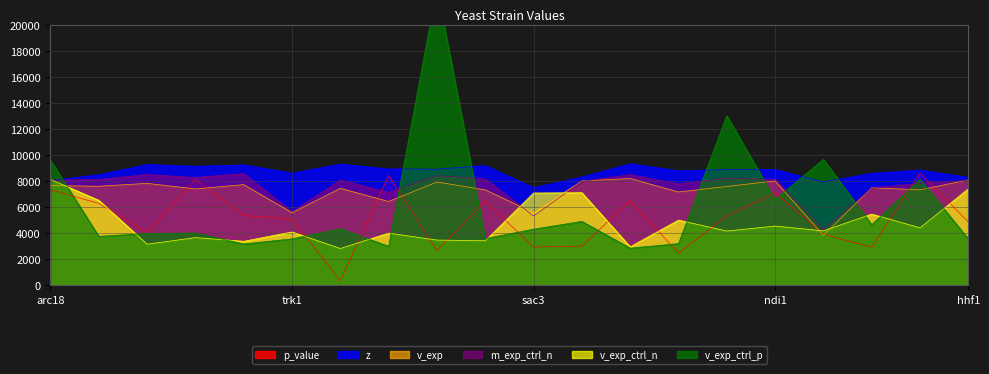

Rank the series by their maximum value, from highest to lowest.

v_exp_ctrl_p, z, p_value, m_exp_ctrl_n, v_exp, v_exp_ctrl_n